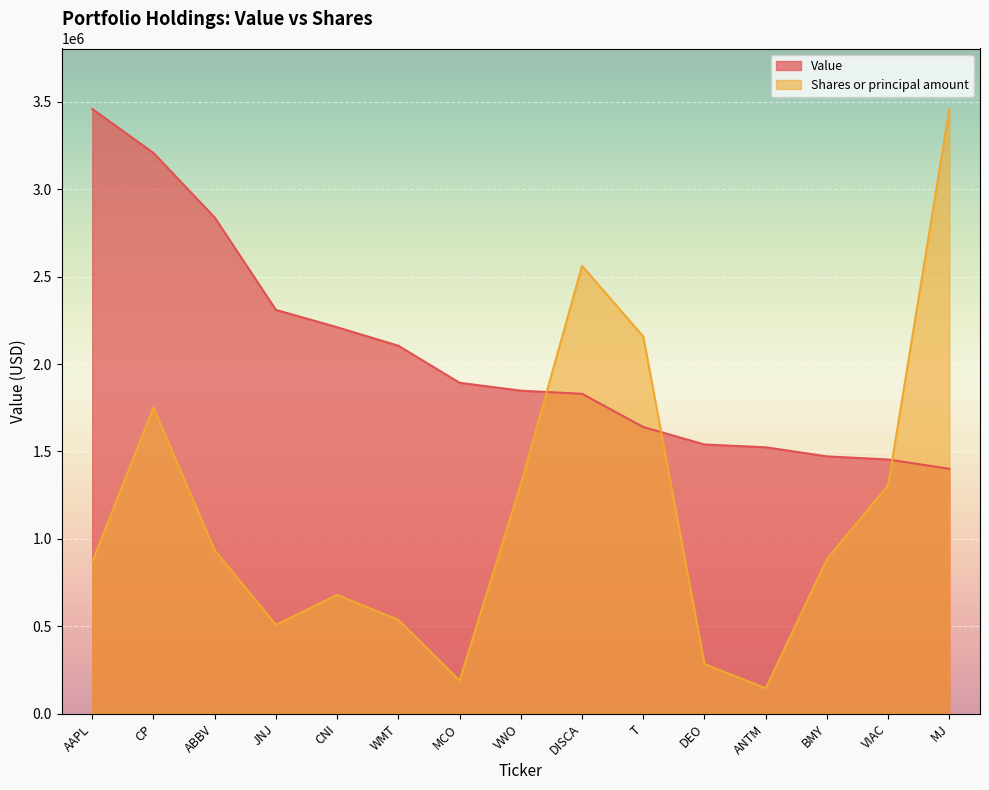

At which category does Shares or principal amount reach its first local peak?

CP